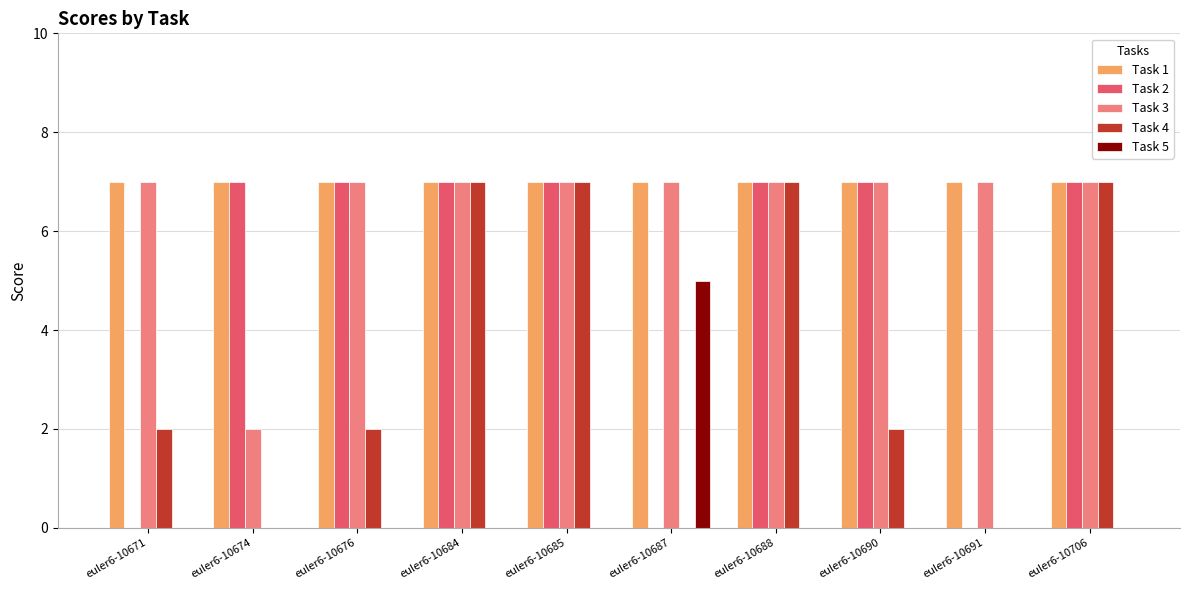

Reading left to right, what are all the values shown in this chart?

Task 1: euler6-10671=7	euler6-10674=7	euler6-10676=7	euler6-10684=7	euler6-10685=7	euler6-10687=7	euler6-10688=7	euler6-10690=7	euler6-10691=7	euler6-10706=7
Task 2: euler6-10671=0	euler6-10674=7	euler6-10676=7	euler6-10684=7	euler6-10685=7	euler6-10687=0	euler6-10688=7	euler6-10690=7	euler6-10691=0	euler6-10706=7
Task 3: euler6-10671=7	euler6-10674=2	euler6-10676=7	euler6-10684=7	euler6-10685=7	euler6-10687=7	euler6-10688=7	euler6-10690=7	euler6-10691=7	euler6-10706=7
Task 4: euler6-10671=2	euler6-10674=0	euler6-10676=2	euler6-10684=7	euler6-10685=7	euler6-10687=0	euler6-10688=7	euler6-10690=2	euler6-10691=0	euler6-10706=7
Task 5: euler6-10671=0	euler6-10674=0	euler6-10676=0	euler6-10684=0	euler6-10685=0	euler6-10687=5	euler6-10688=0	euler6-10690=0	euler6-10691=0	euler6-10706=0